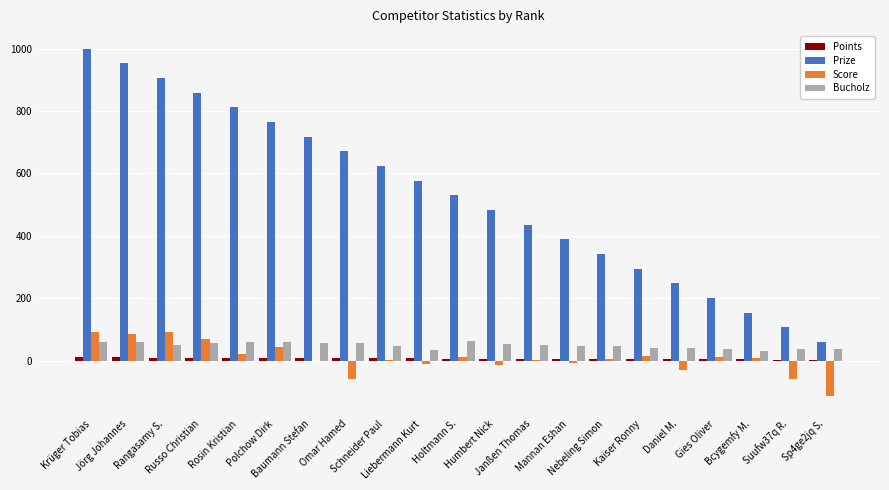

How many distinct data groups are displayed?

4